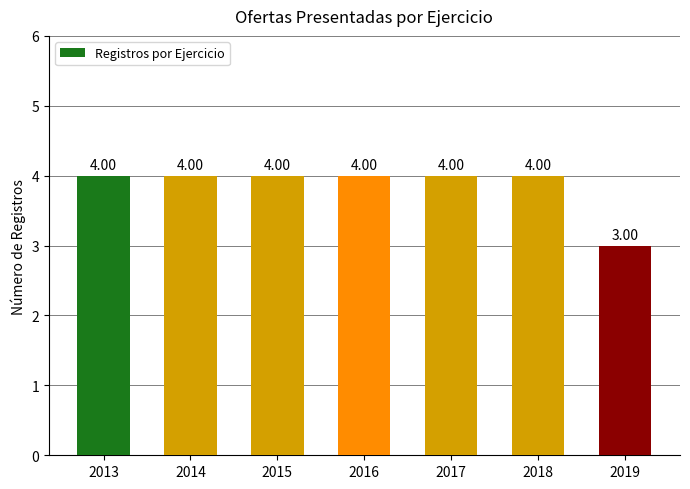

At which label is the value closest to 3?

2019